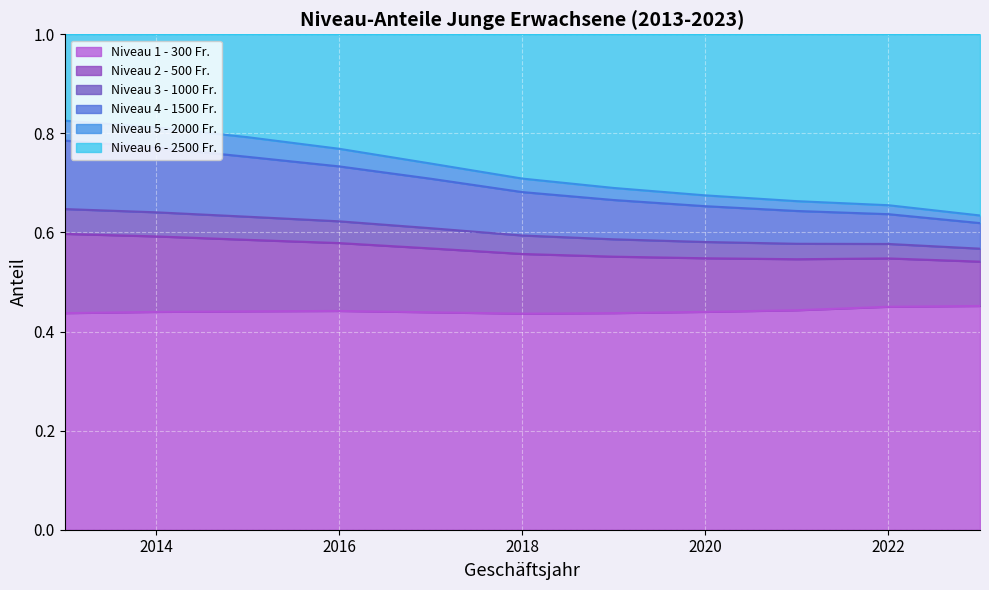

True or false: Niveau 4 - 1500 Fr. has more than 2 interior local peaks.

False